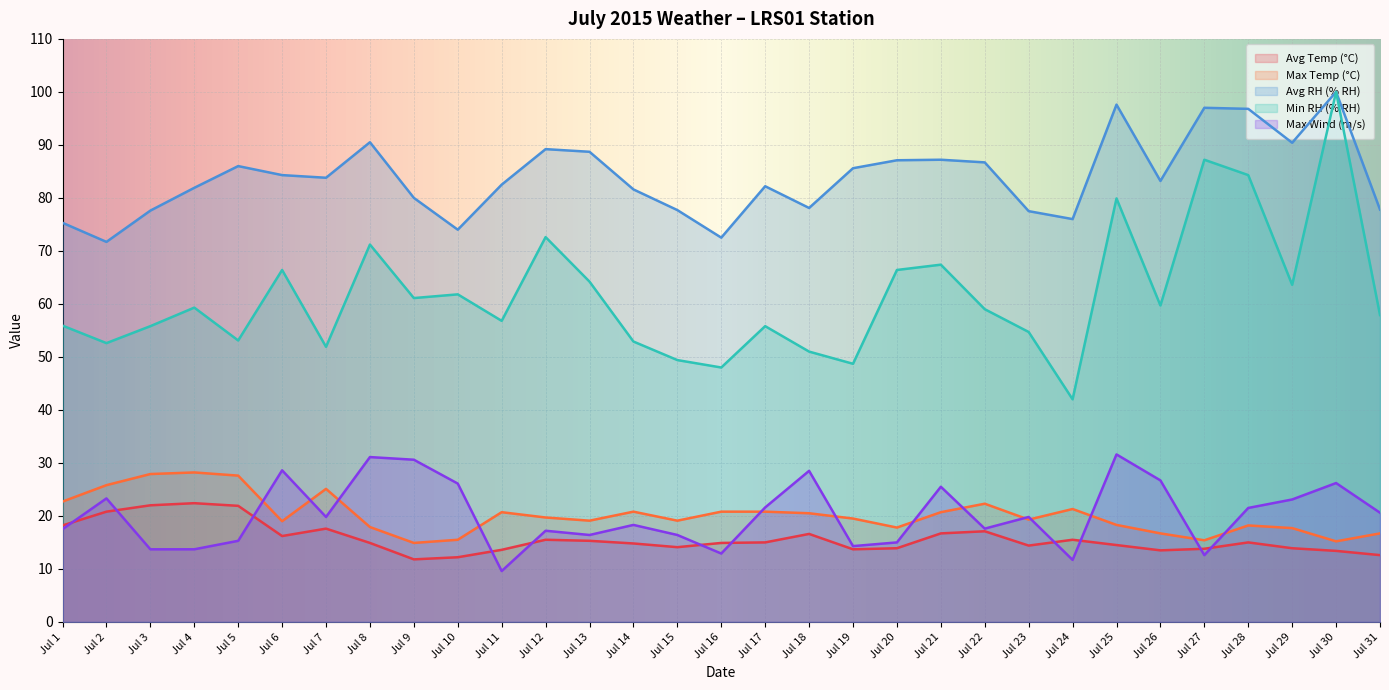

List the labels in order of Avg RH (% RH) value, largest first.

Jul 30, Jul 25, Jul 27, Jul 28, Jul 8, Jul 29, Jul 12, Jul 13, Jul 21, Jul 20, Jul 22, Jul 5, Jul 19, Jul 6, Jul 7, Jul 26, Jul 11, Jul 17, Jul 4, Jul 14, Jul 9, Jul 18, Jul 31, Jul 15, Jul 3, Jul 23, Jul 24, Jul 1, Jul 10, Jul 16, Jul 2